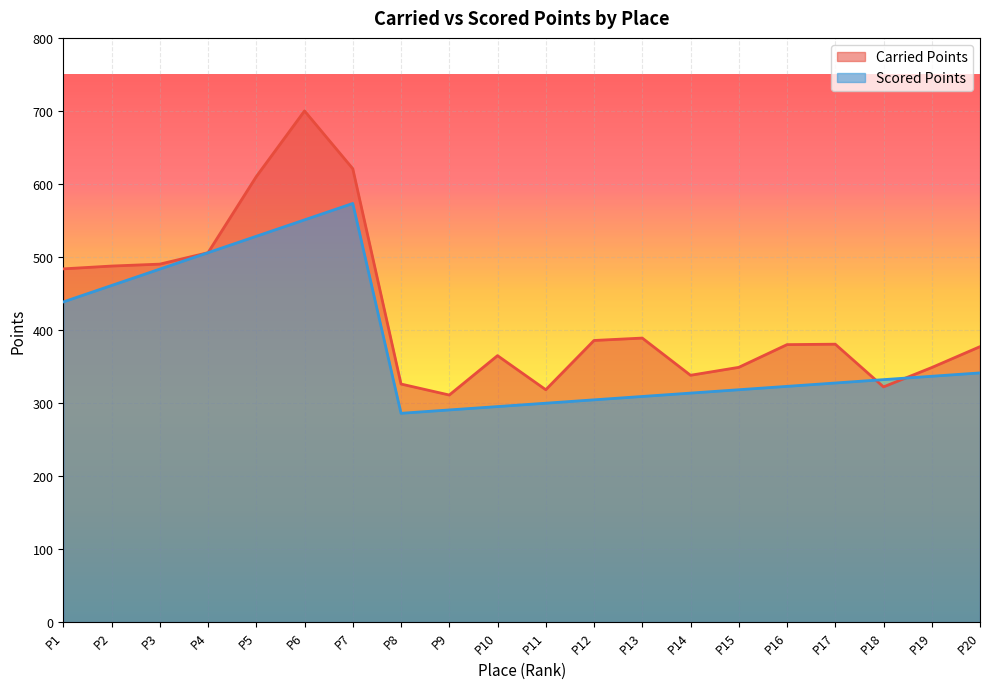

In Scored Points, how many points are lower than both neighbors (excluding endpoints)?

1